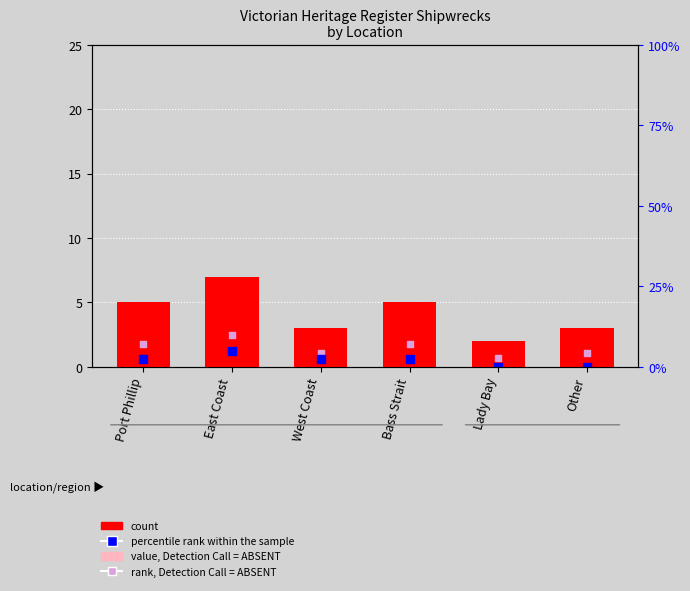

What is the total value across all series at Other?

6.1